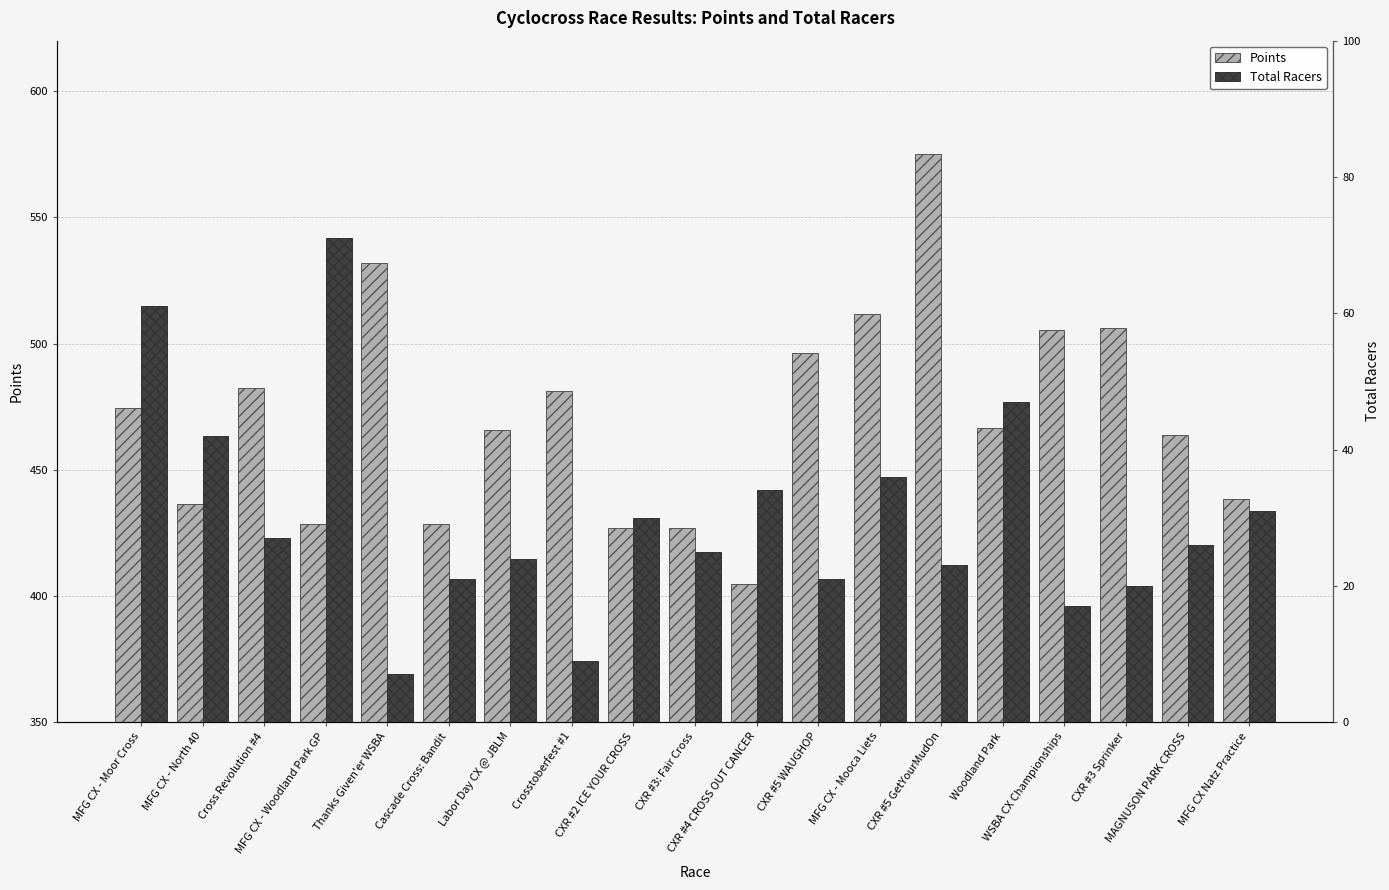

What is the difference between the maximum and minimum values in the Points series?

170.3